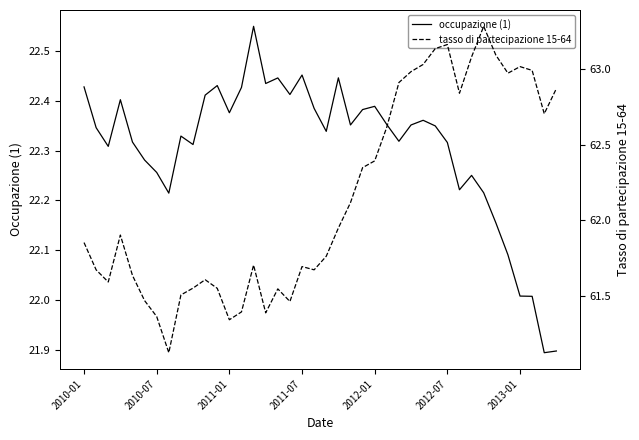

At which label does occupazione (1) first exceed 22?

2010-01